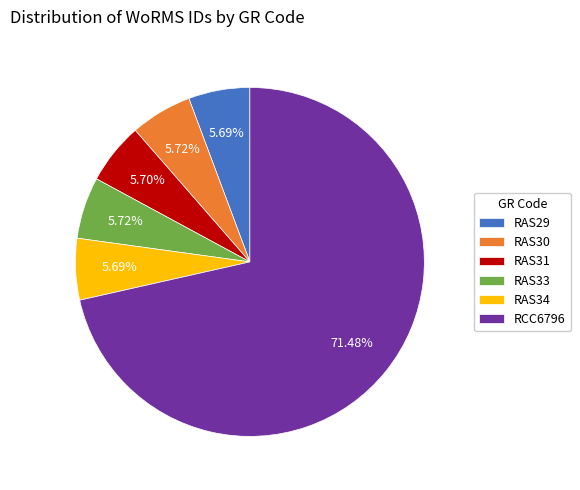

What percentage is the RCC6796 slice, to the nearest percent?

71%